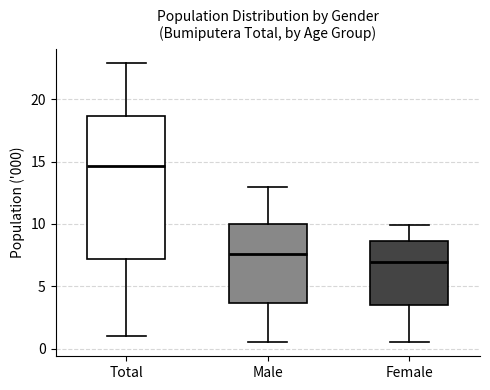

Reading left to right, read every box against the y-axis: the position of its median line, the range the box covers, and the ends of its whiskers. The values are not printed on the chart, so give them approximately, as read against the axis.

Total: median 14.5, box 7.0 to 18.5, whiskers 1.0 to 23.0
Male: median 7.5, box 3.5 to 10.0, whiskers 0.5 to 13.0
Female: median 7.0, box 3.5 to 8.5, whiskers 0.5 to 10.0